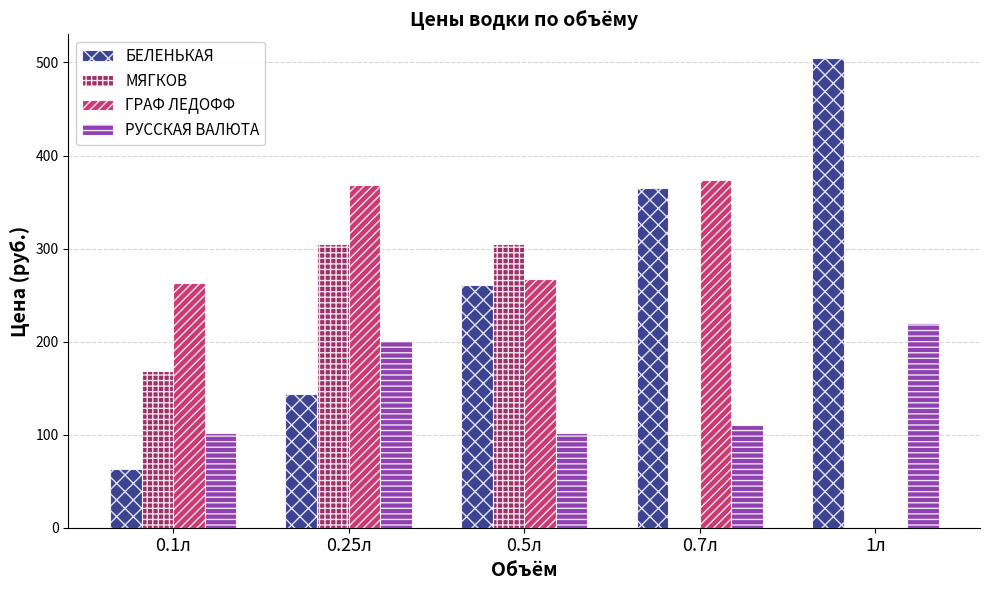

What is the total value across all series at 0.7л?

849.0